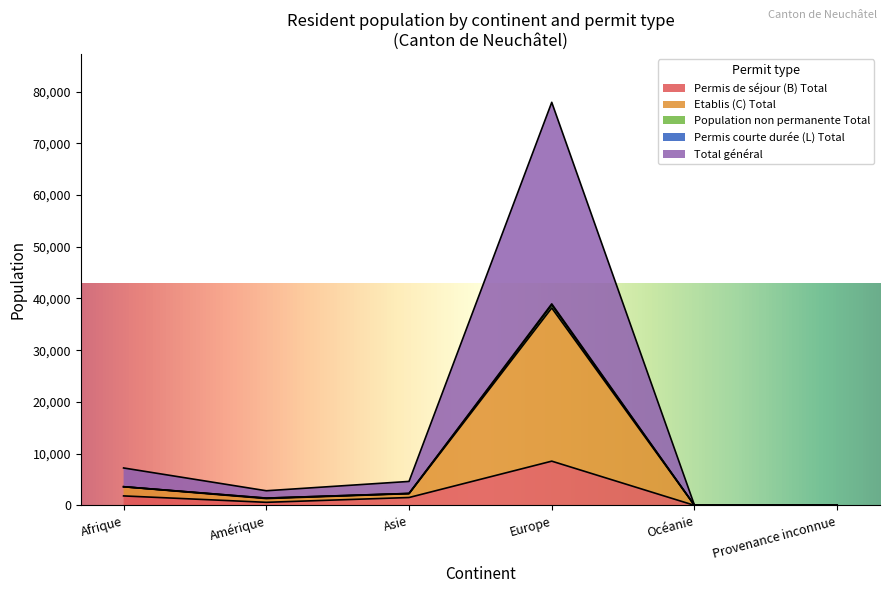

True or false: Permis de séjour (B) Total has a value of 8557 at Europe.

True